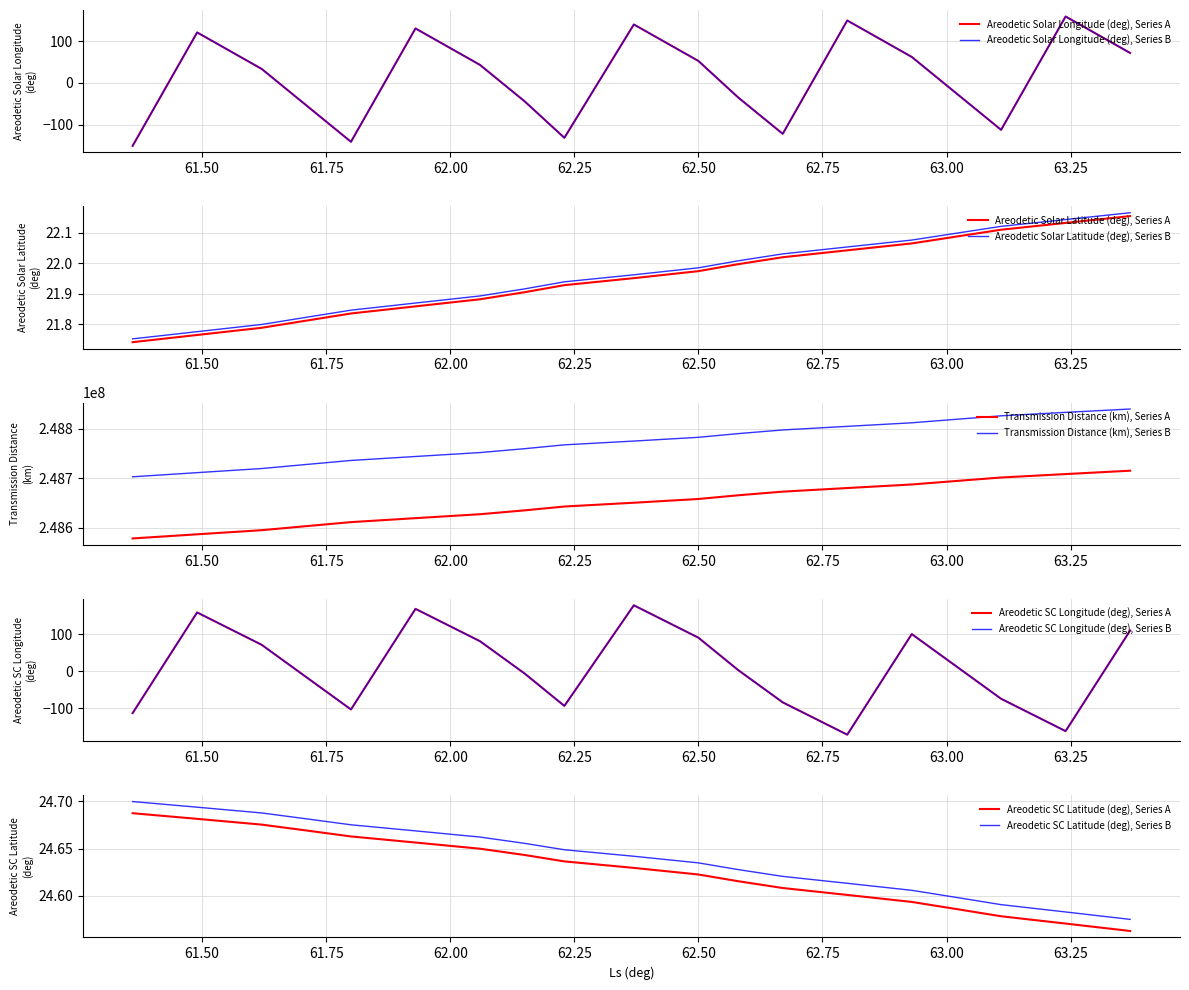

Is it true that Transmission Distance (km) equals 248701277.6 at 63.11?

True